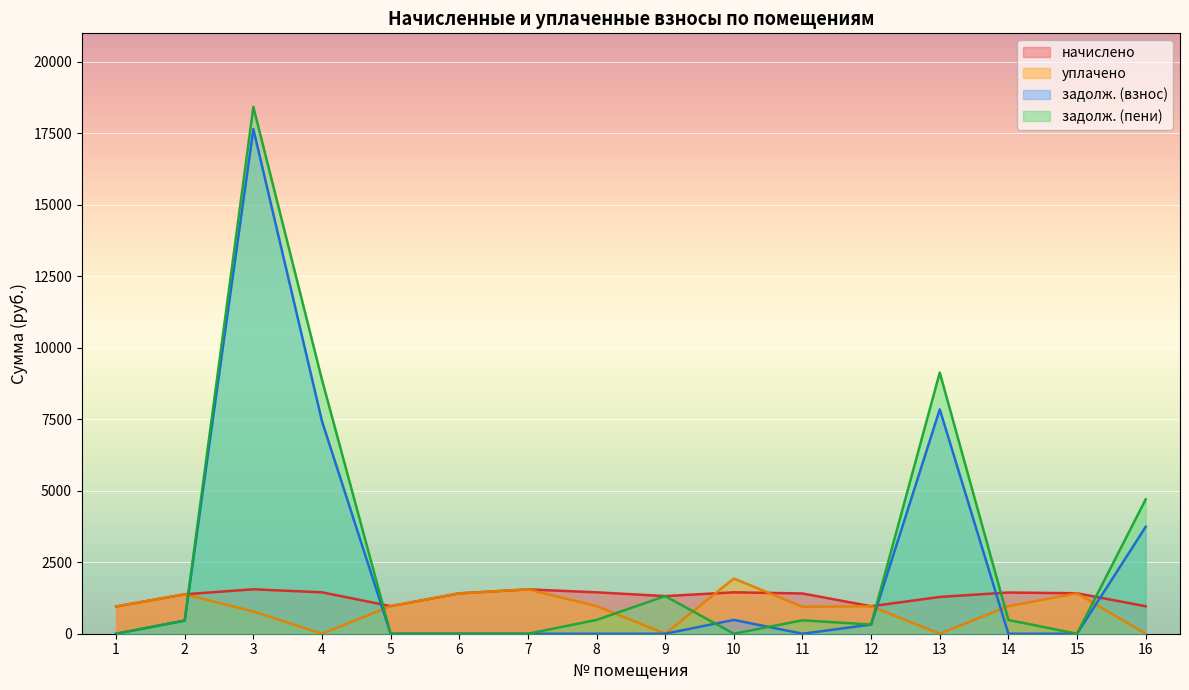

Which category has the lowest value in the задолж. (взнос) series?

1